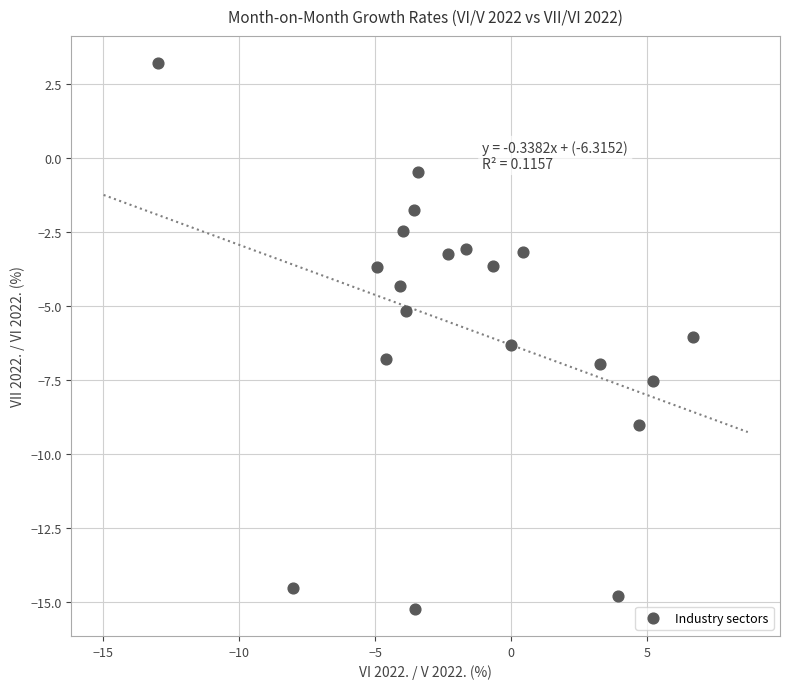

What is the range of X values (max minus min)?

19.7